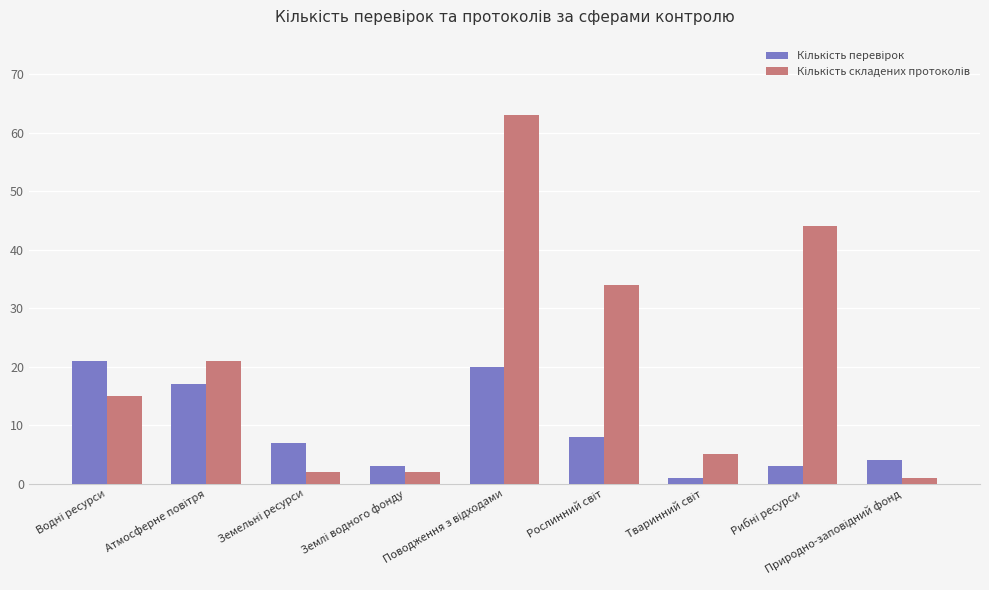

At how many categories does at least one series exceed 33?

3